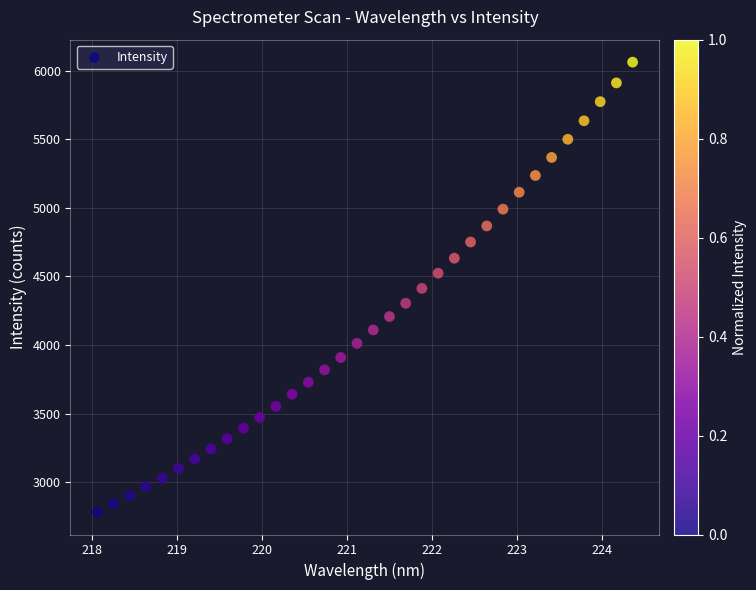

What is the range of X values (max minus min)?

6.3